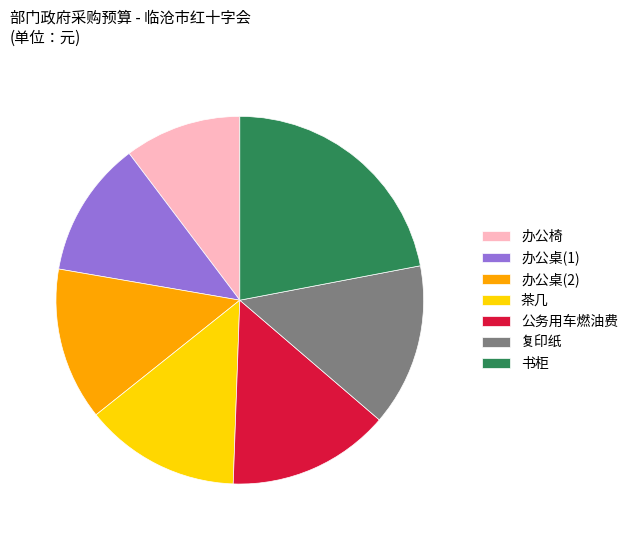

Which has a higher value, 办公椅 or 公务用车燃油费?

公务用车燃油费